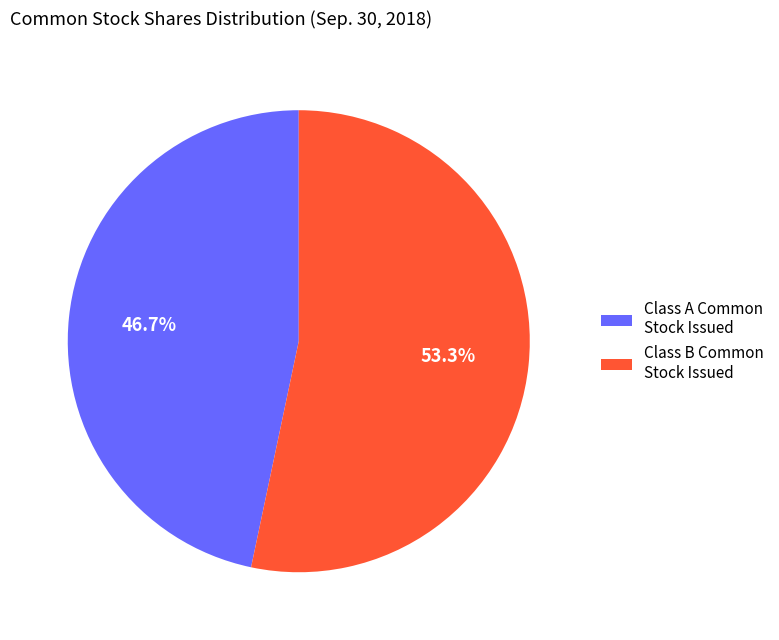

What is the largest slice in the pie chart?

Class B Common Stock Issued